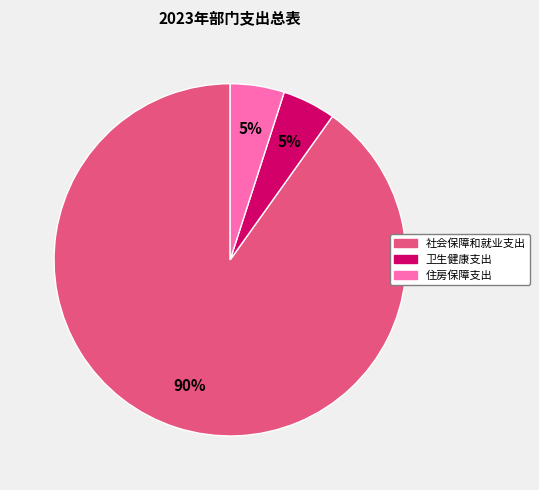

Which slice is the largest?

社会保障和就业支出